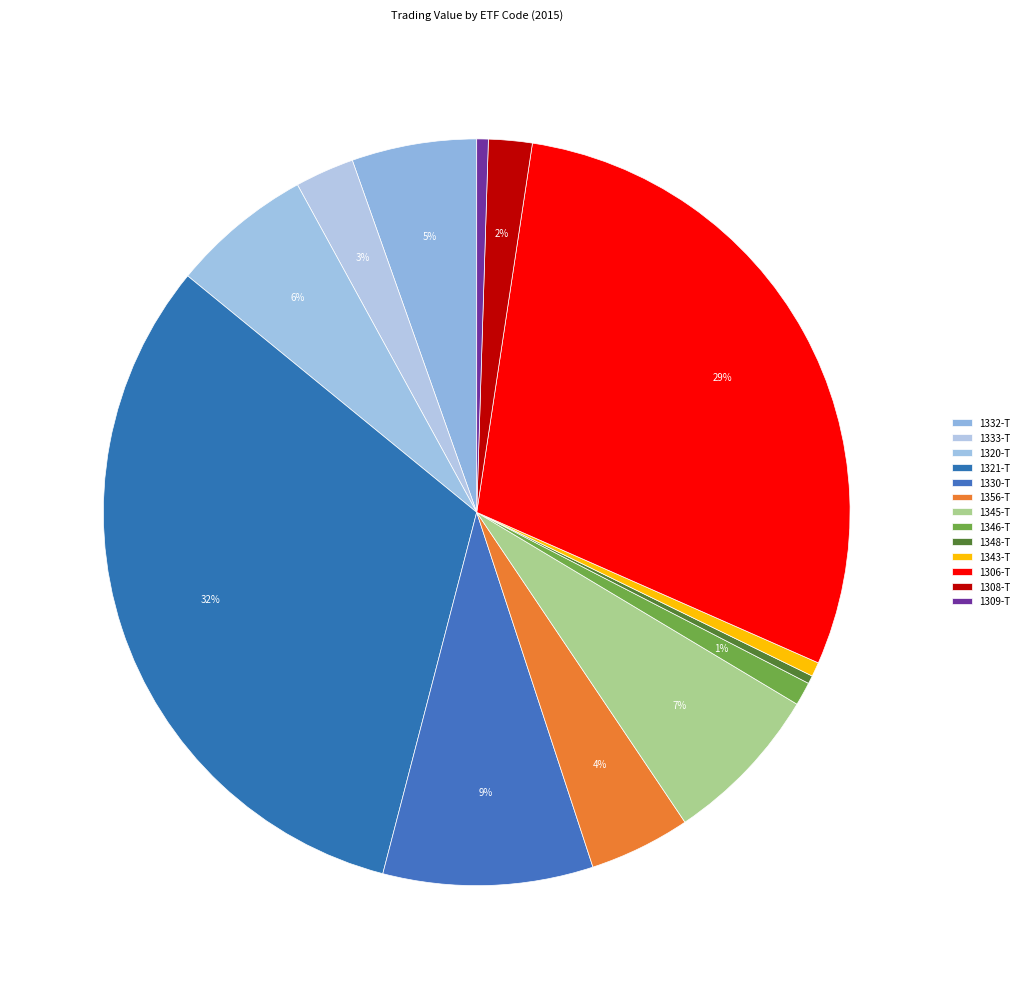

Which category has the smallest portion of the pie?

1348-T